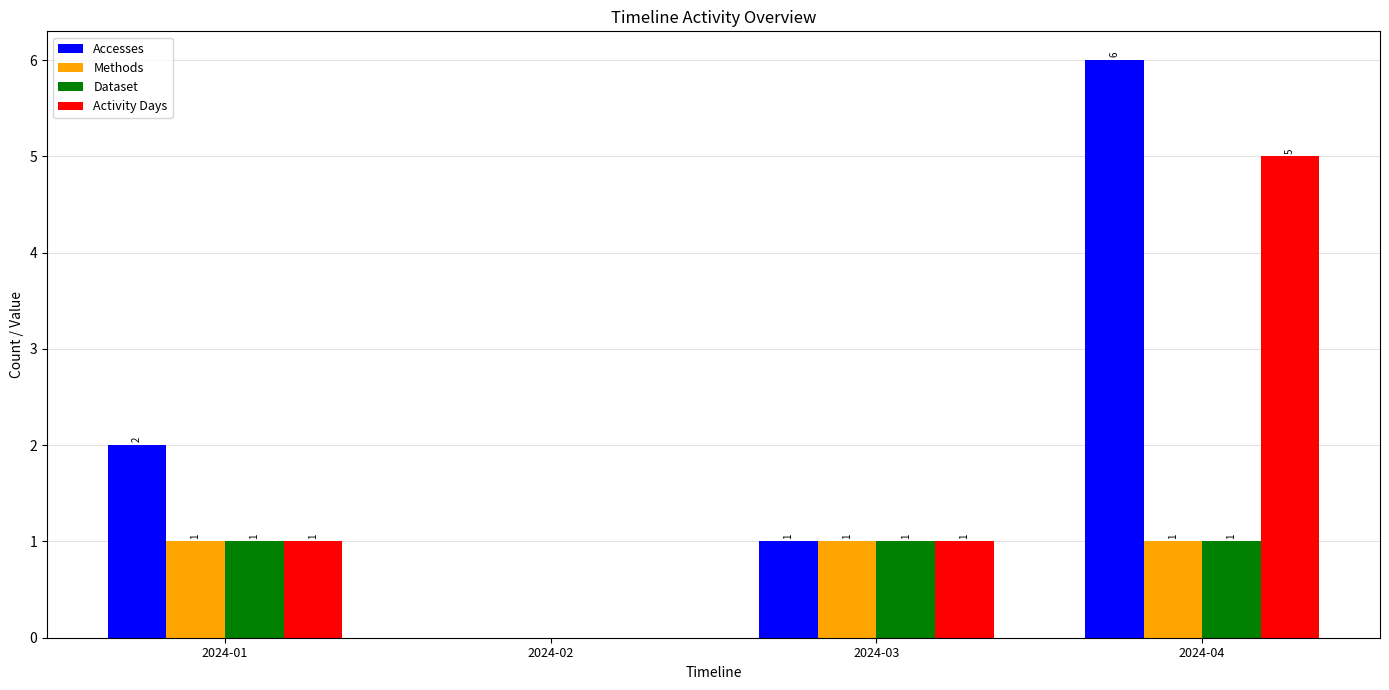

What is the difference between the Accesses values at 2024-03 and 2024-02?

1